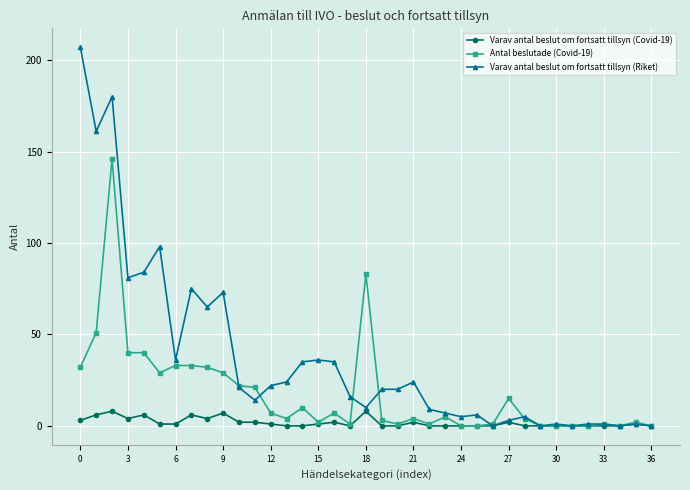

How many data points does each series have?

37